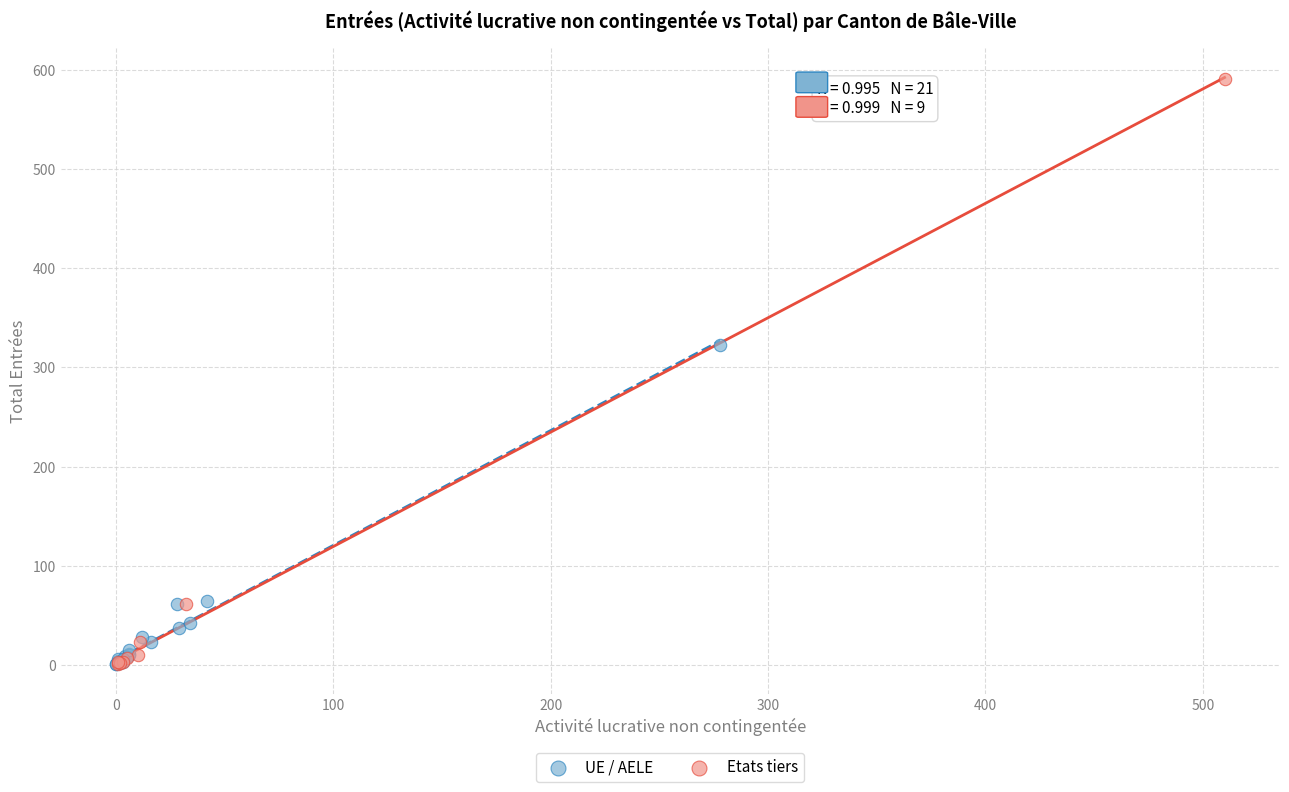

Which series has the widest spread of Y values?

Etats tiers